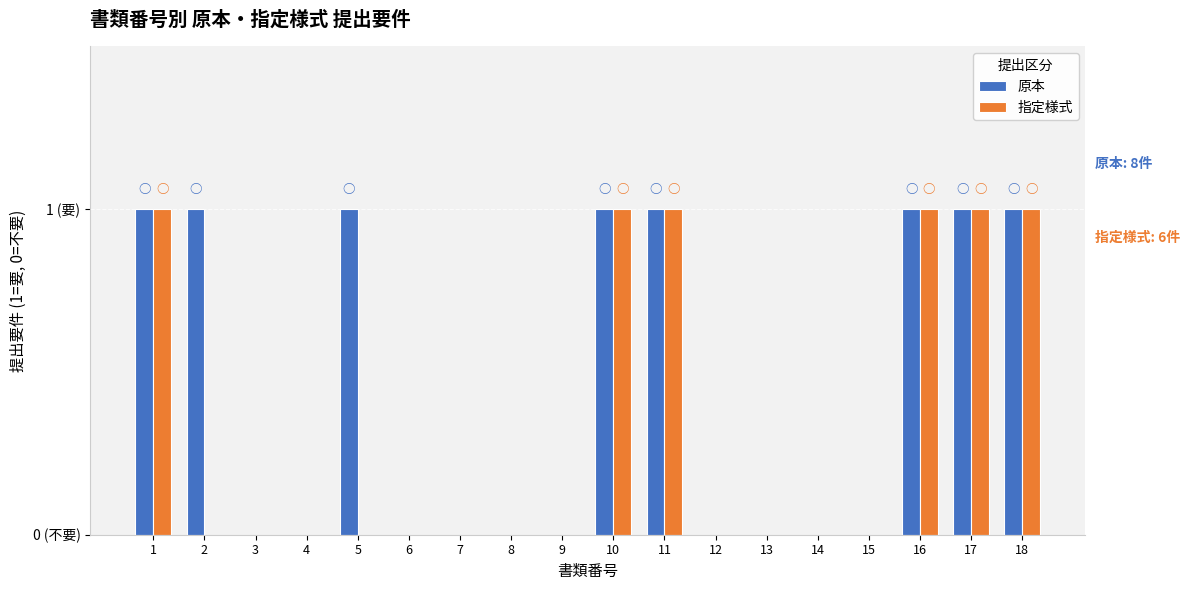

Which category has the lowest value in the 原本 series?

3